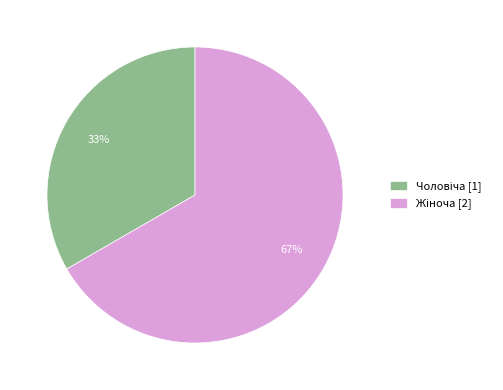

Does any single category account for the majority?

Yes